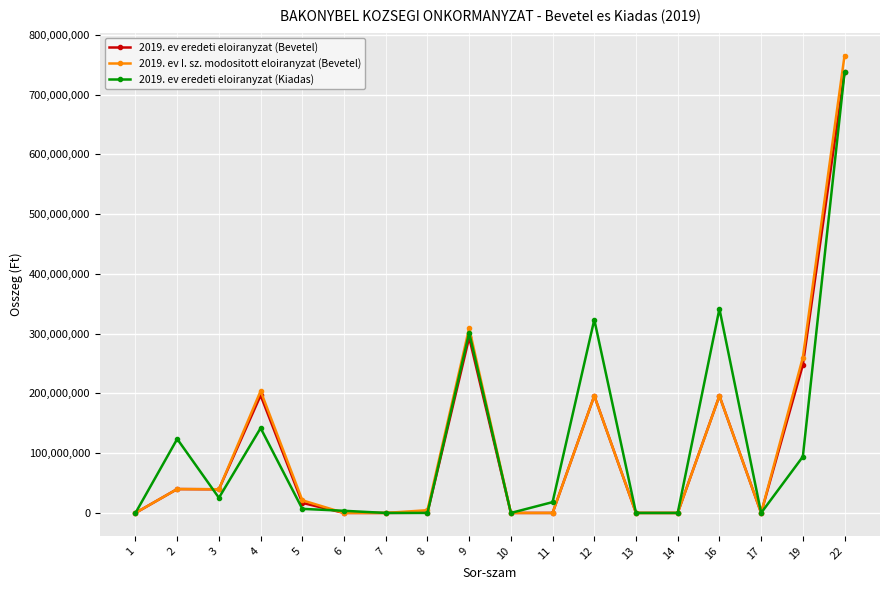

Which series has the widest spread of values?

2019. ev I. sz. modositott eloiranyzat (Bevetel)